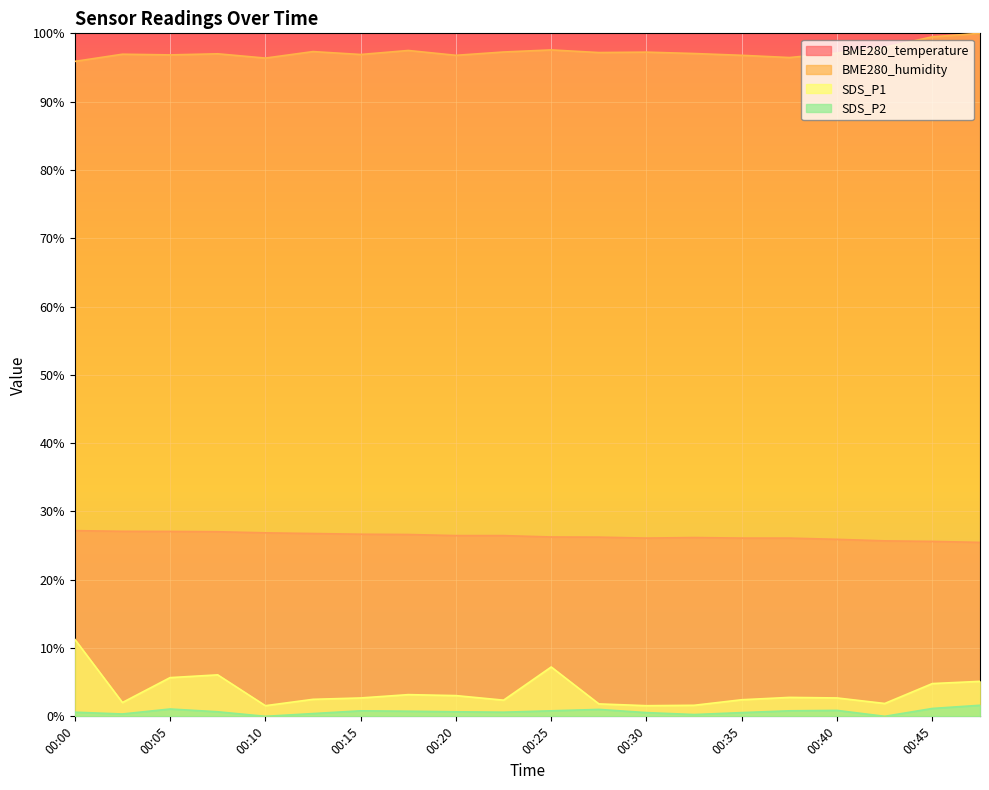

What is the minimum value for SDS_P1?

1.6